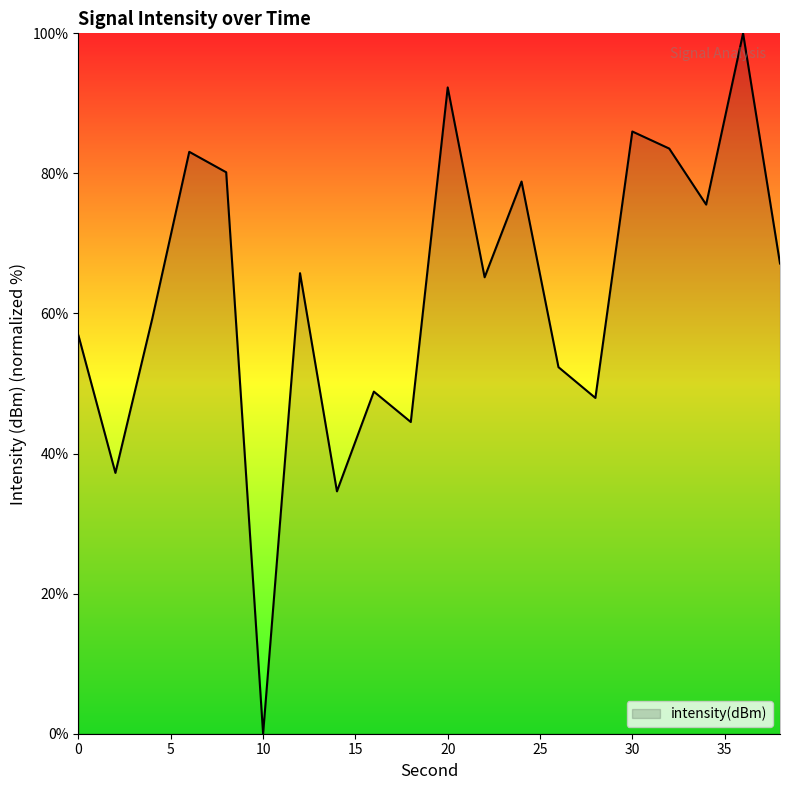

How many interior local peaks (higher than both neighbors) does the data have?

7